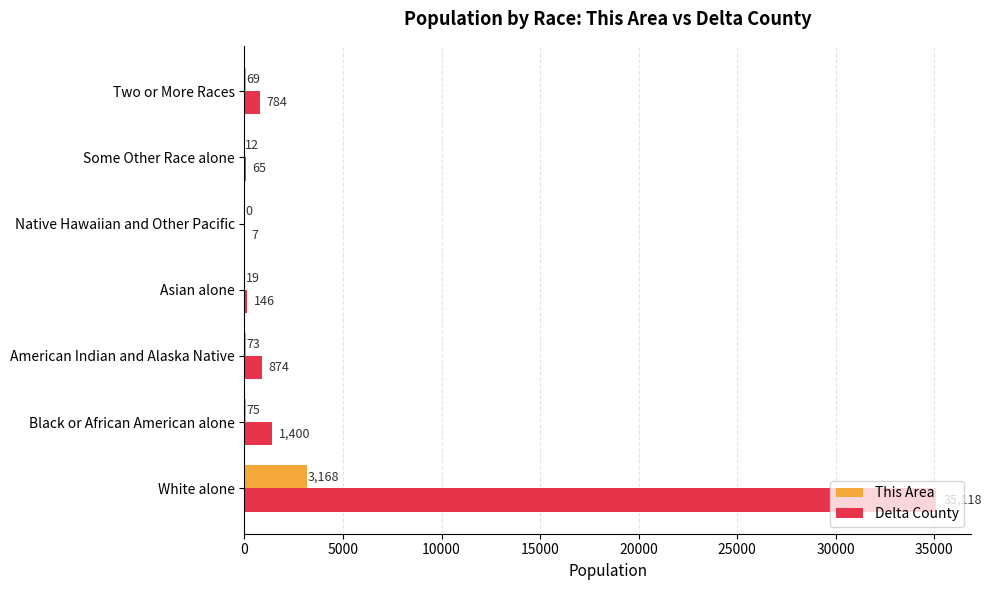

What are all the series names shown in the legend?

This Area, Delta County